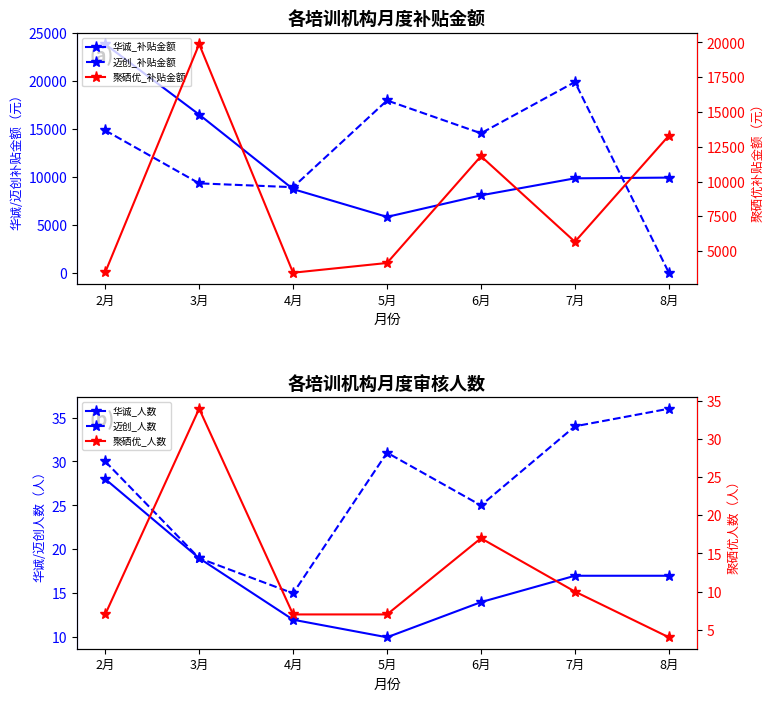

What is the total value across all series at 2月?

42240